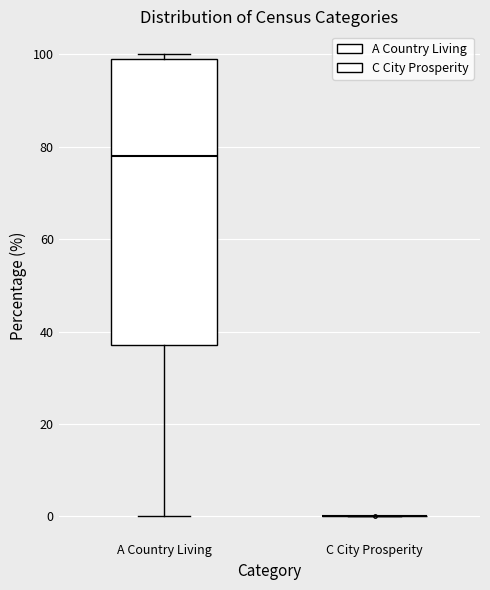

Reading left to right, read every box against the y-axis: the position of its median line, the range the box covers, and the ends of its whiskers. The values are not printed on the chart, so give them approximately, as read against the axis.

A Country Living: median 78, box 38 to 100, whiskers 0 to 100 (just above the box's upper edge)
C City Prosperity: box collapsed to a line at 0, whiskers 0 to 0